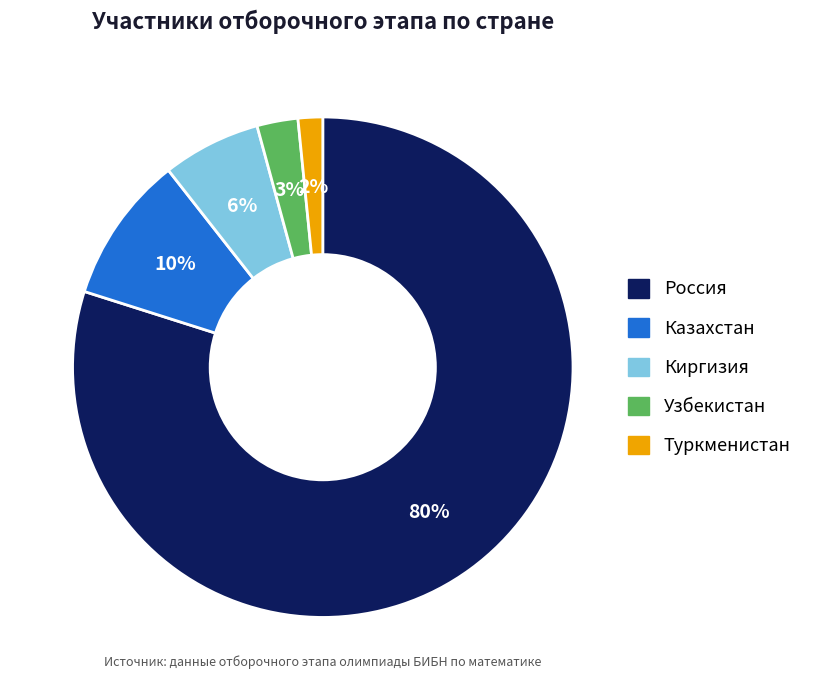

Count the number of slices in the pie.

5